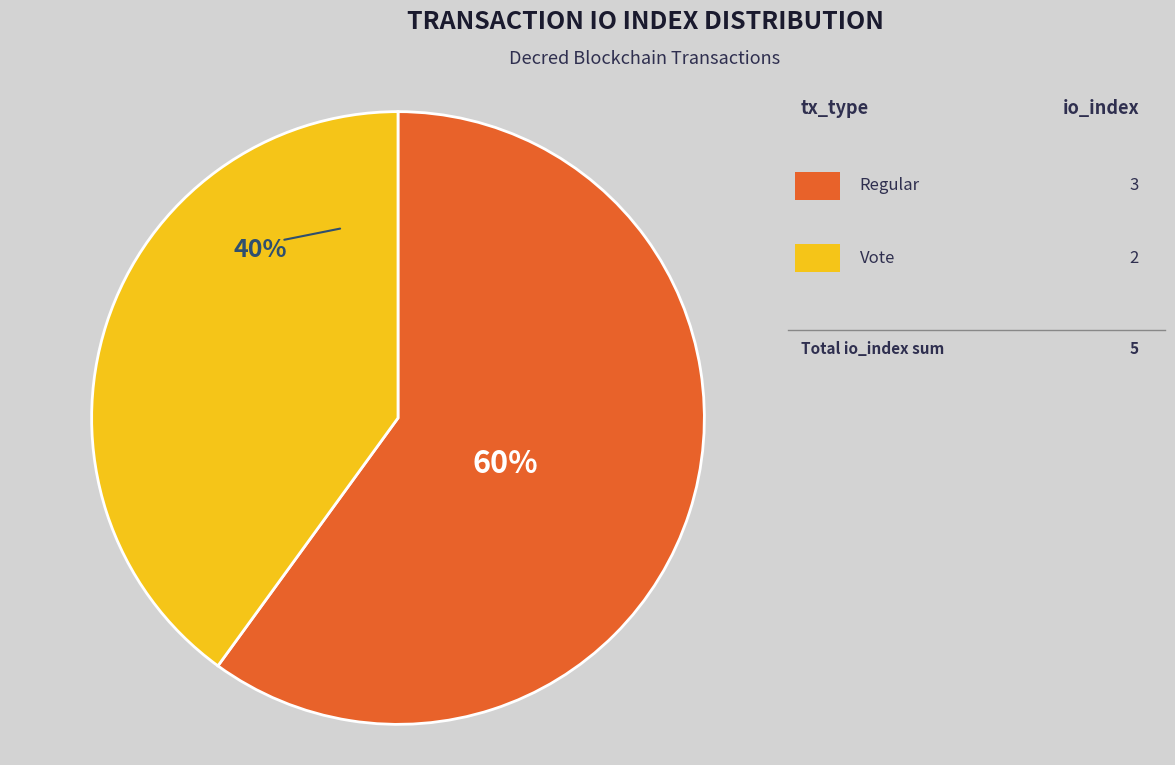

How many slices are in this pie chart?

2